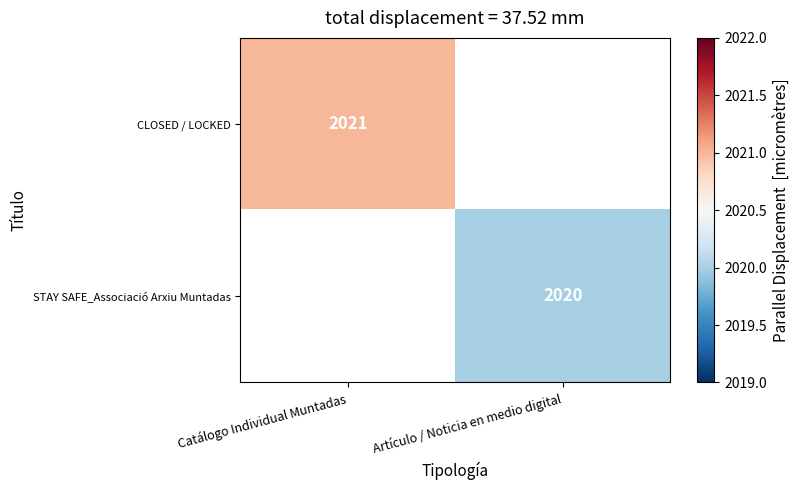

What is the greatest value displayed?

2021.0